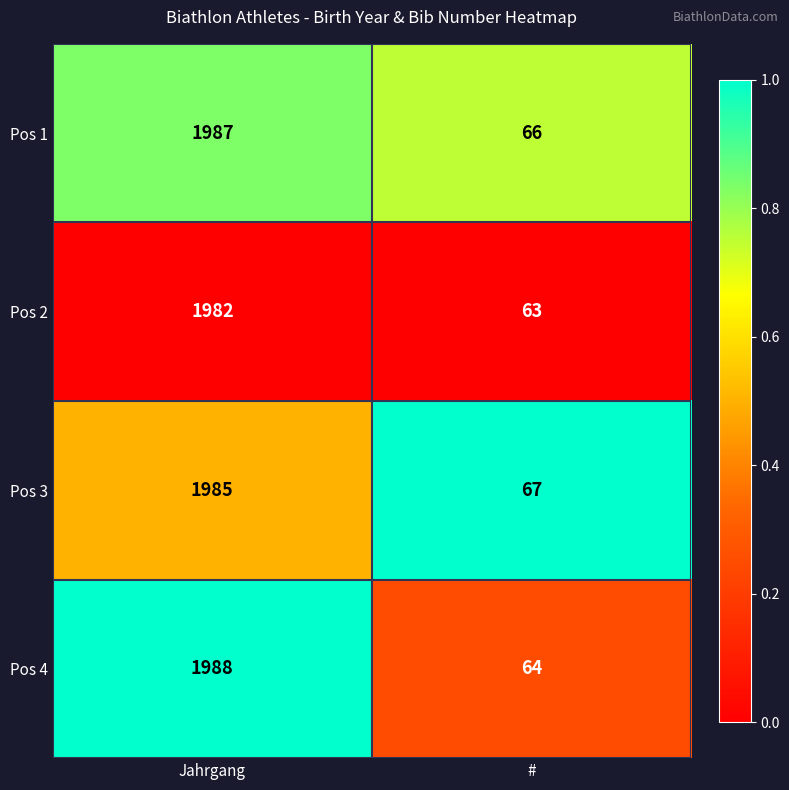

What is the approximate value of Pos 1 at Jahrgang?

1987